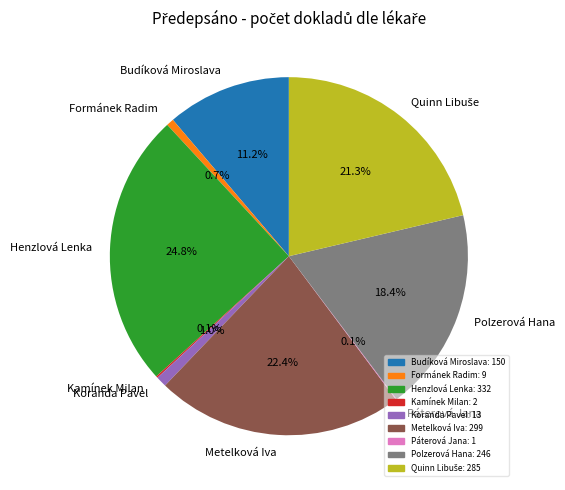

What is the largest slice in the pie chart?

Henzlová Lenka